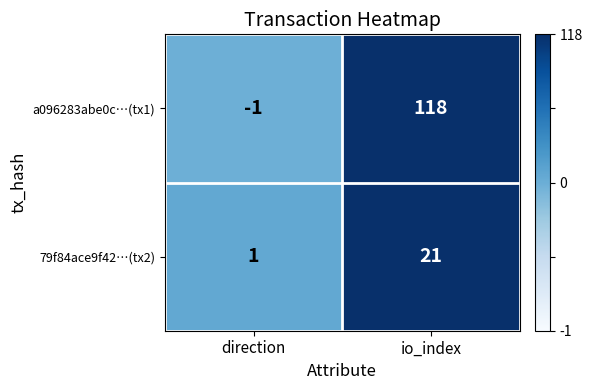

At direction, list the series in order from smallest to largest.

a096283abe0c…(tx1), 79f84ace9f42…(tx2)